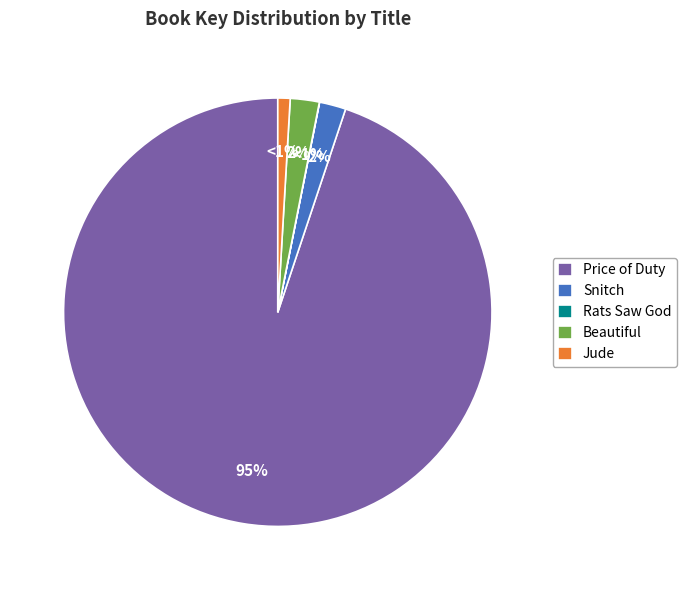

The Snitch slice represents 2% of the pie. True or false?

True